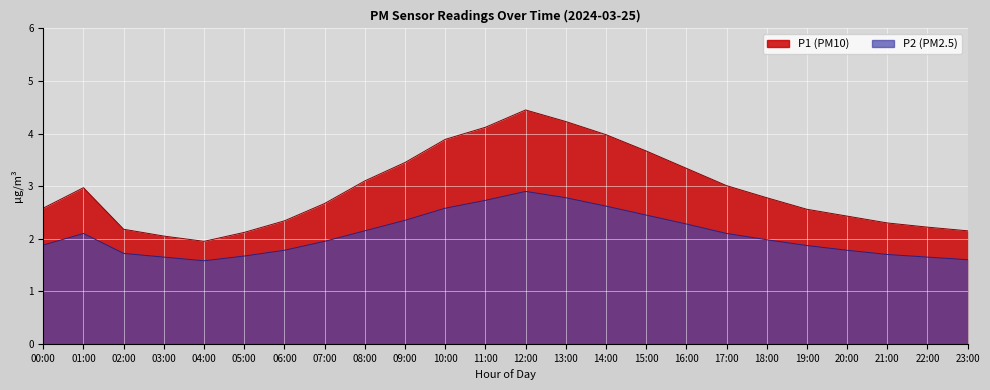

What is the approximate value of P1 at 12:00?

4.5